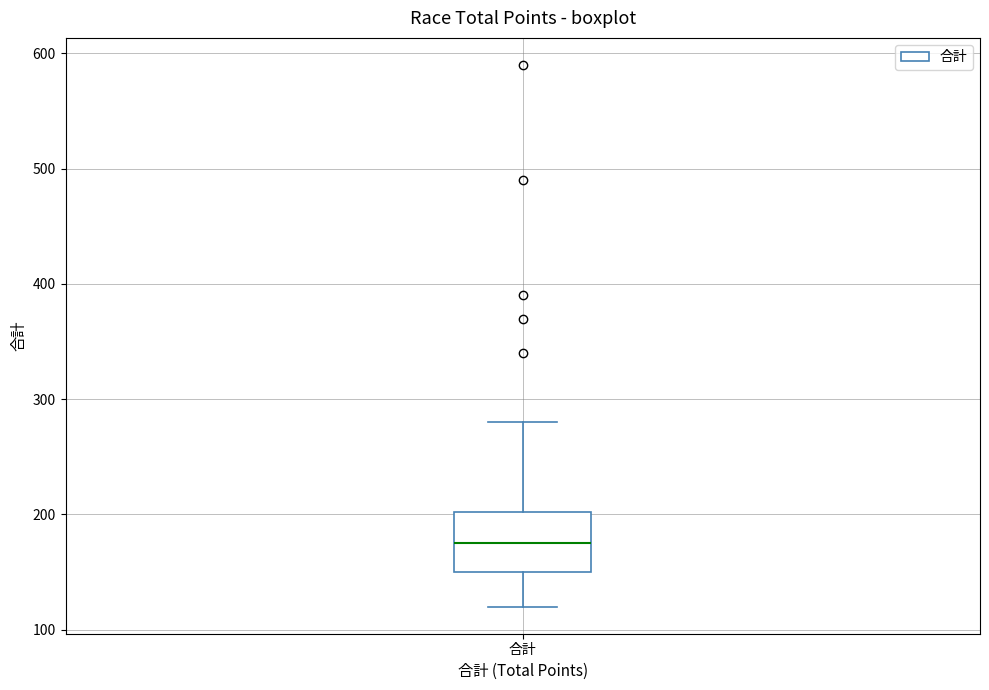

Read this box plot against the y-axis: the position of the median line, the range covered by the box, and the ends of both whiskers. The values are not printed on the chart, so give them approximately, as read against the axis.

median 180, box 150 to 200, whiskers 120 to 280